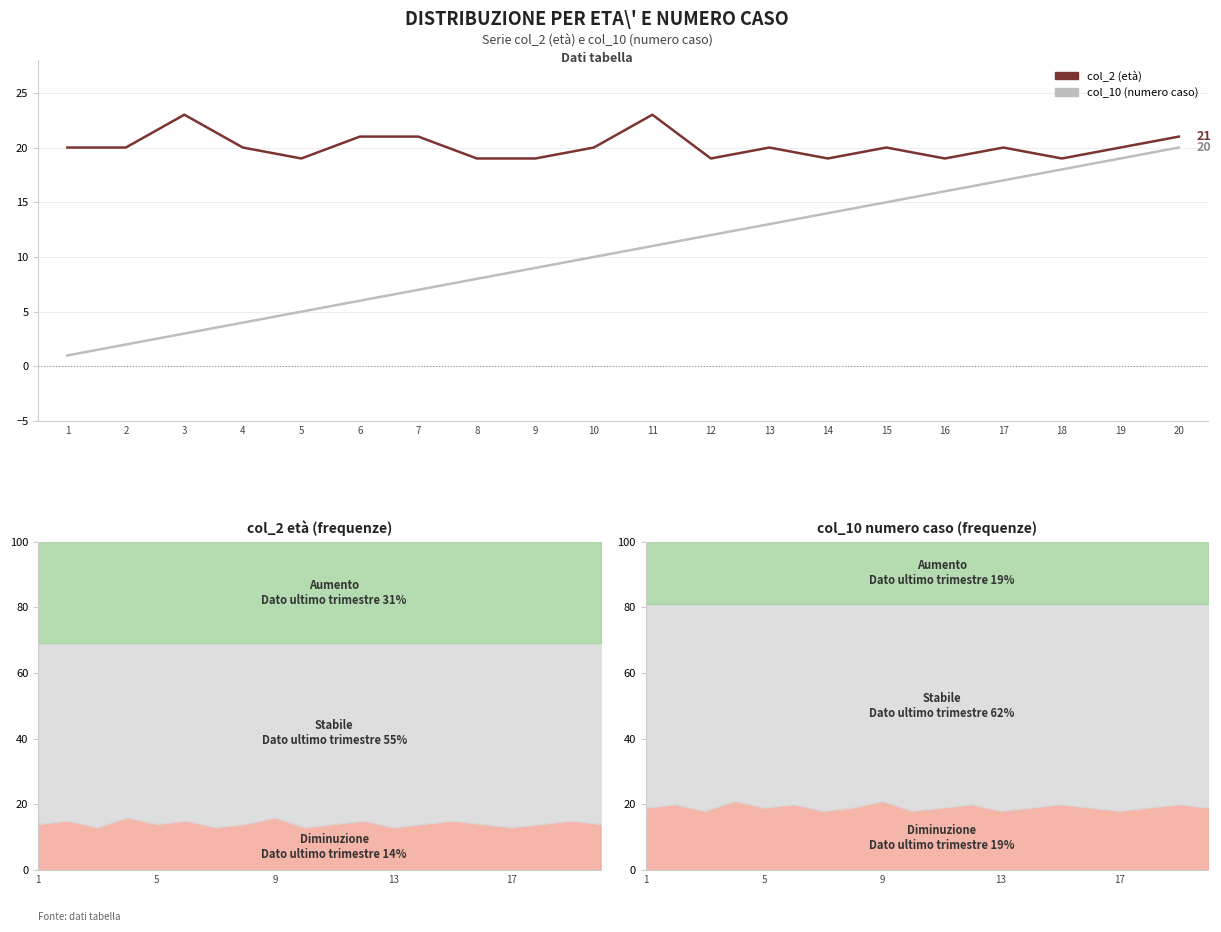

Reading right to left, transcribe all the data shown in this chart.

col_2 (età): 21	20	19	20	19	20	19	20	19	23	20	19	19	21	21	19	20	23	20	20
col_10 (numero caso): 20	19	18	17	16	15	14	13	12	11	10	9	8	7	6	5	4	3	2	1